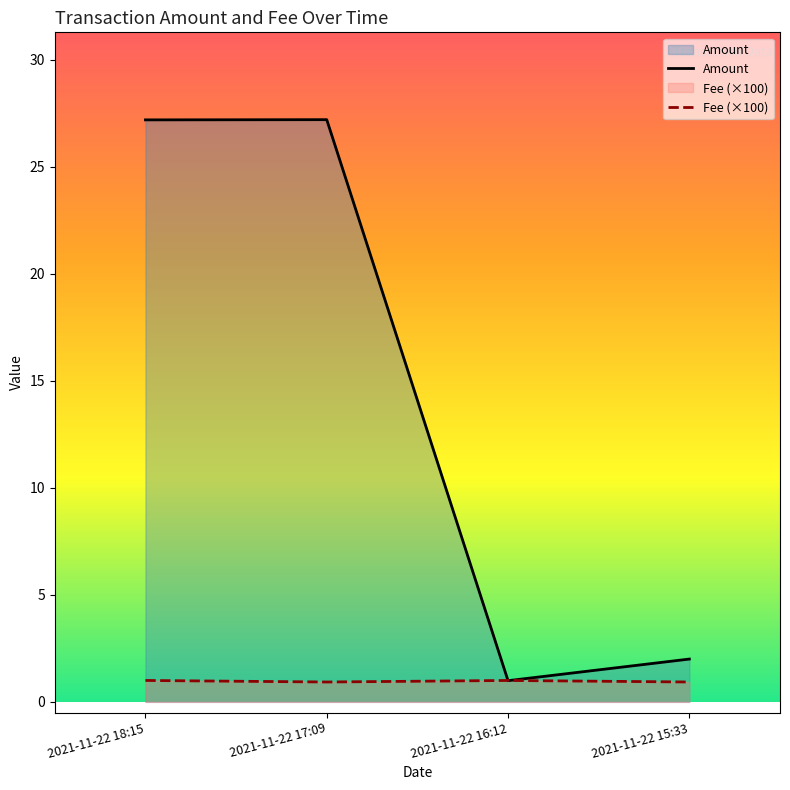

What is the sum of all Fee (×100) values?

3.9